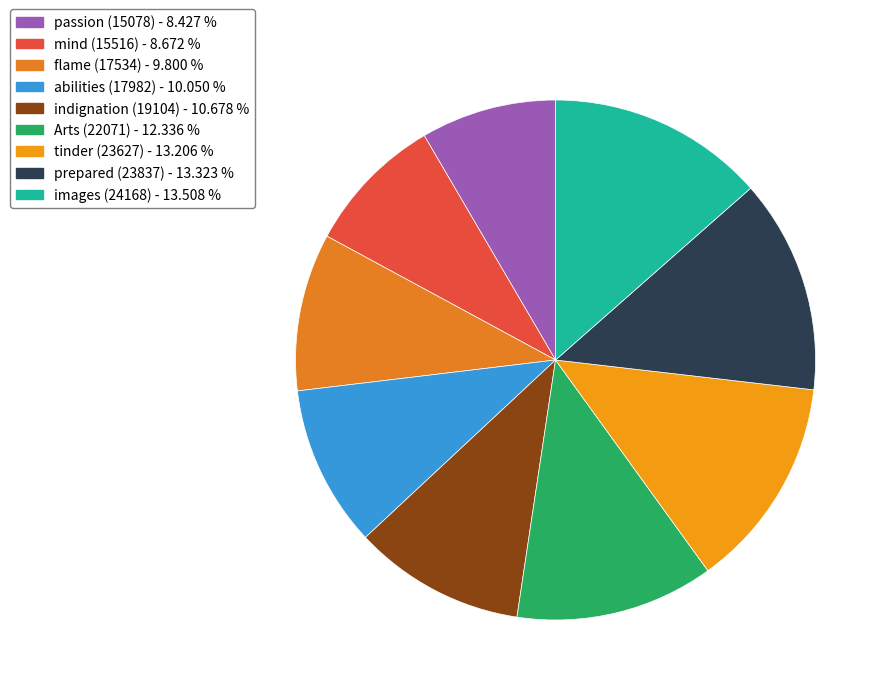

Approximately how many times larger is the value at passion (15078) compared to abilities (17982)?

0.8